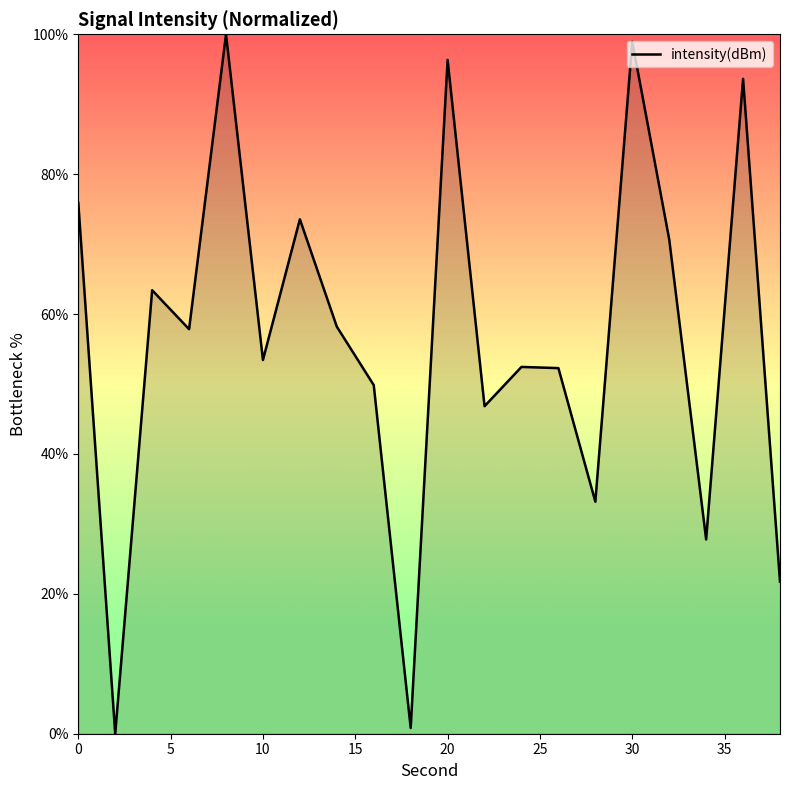

What is the greatest value displayed?

100.0